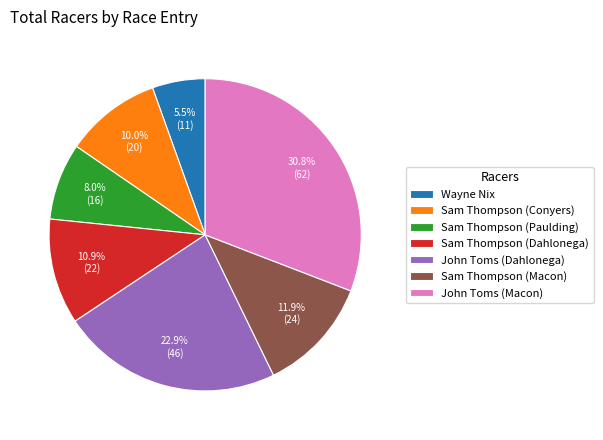

Is the sum of John Toms (Dahlonega) and Sam Thompson (Conyers) greater than half?

No